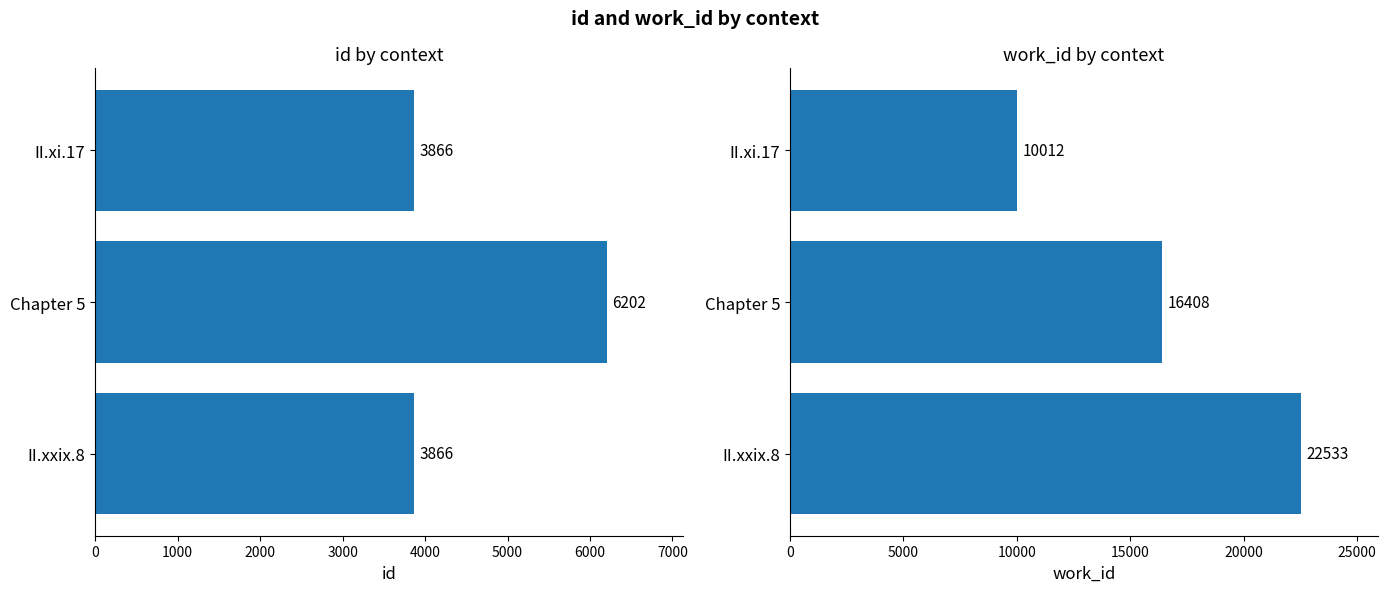

Which series has the largest range (max minus min)?

work_id